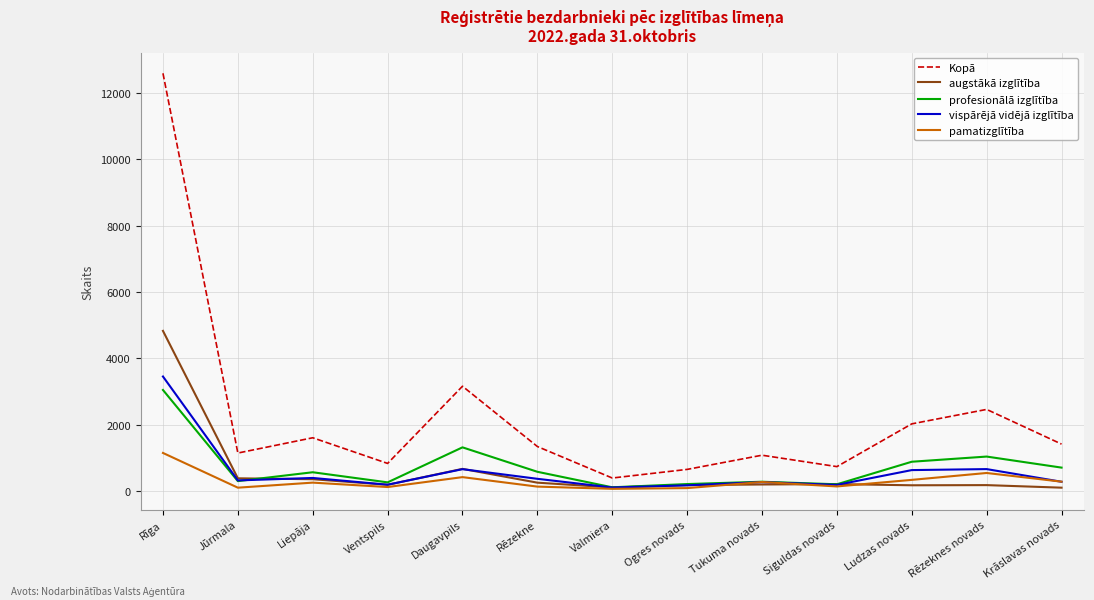

At which category is the sum across all series the highest?

Rīga